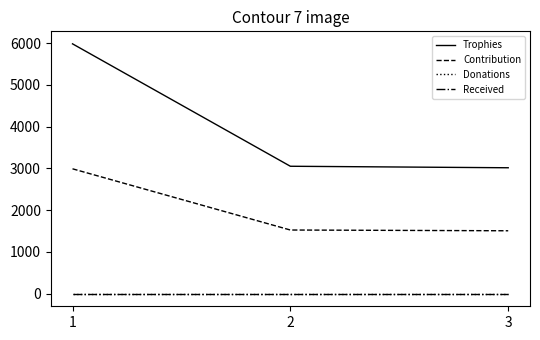

Does the chart have visible grid lines?

No